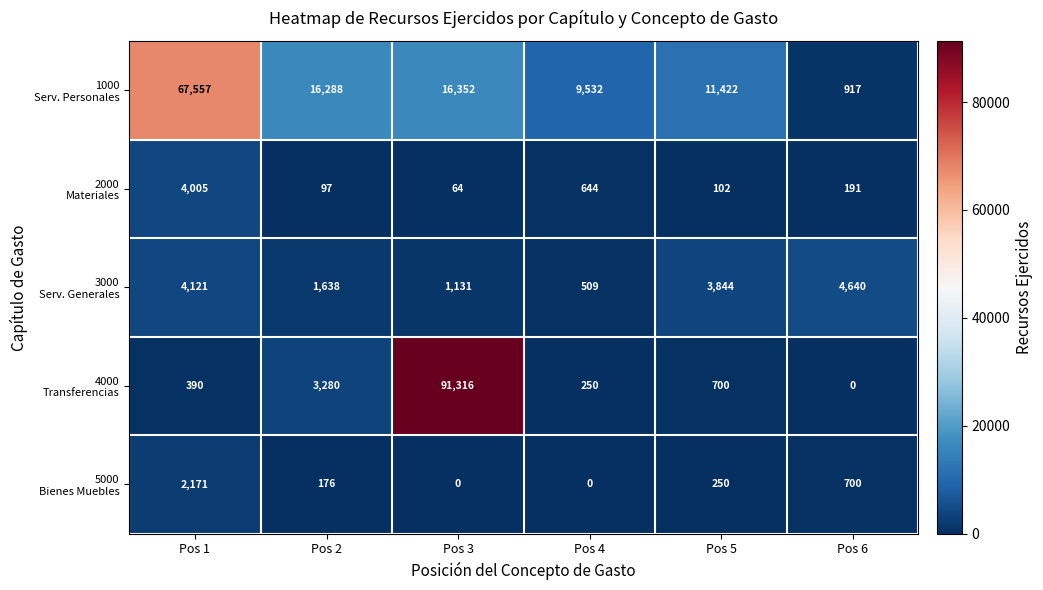

Count the number of data series in this chart.

5